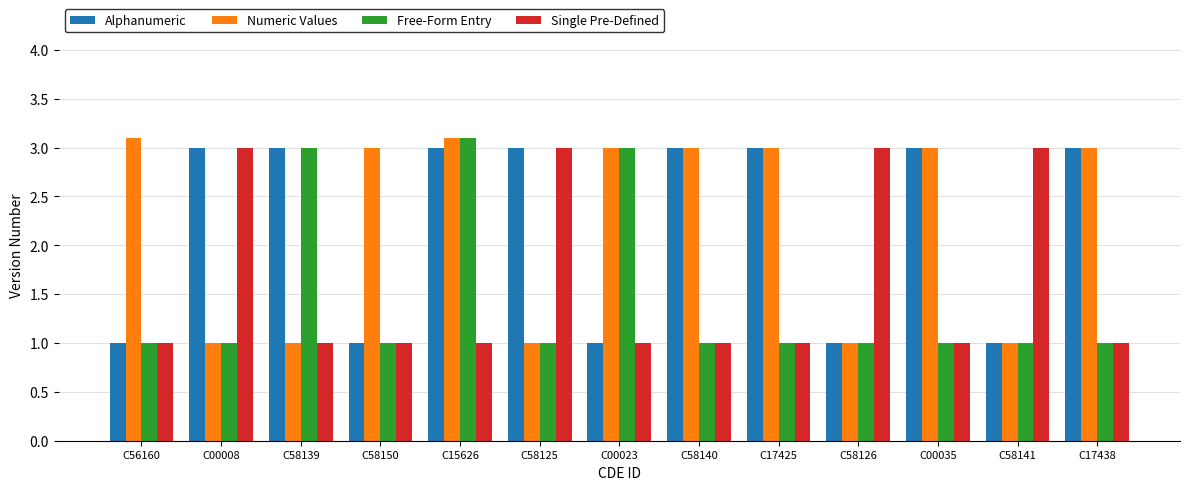

What is the difference between the second highest and minimum values in the Alphanumeric series?

2.0